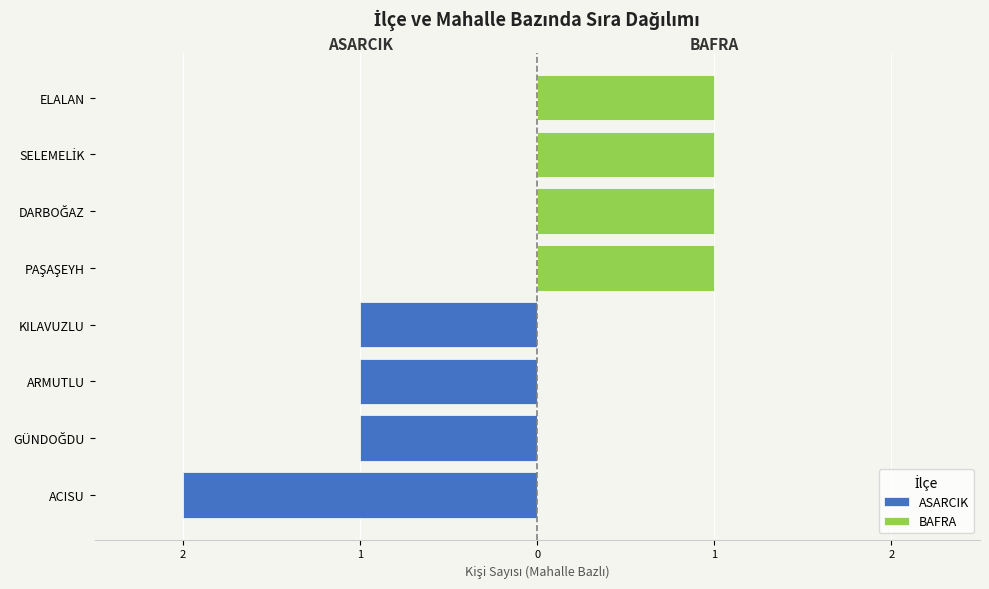

Between KILAVUZLU and PAŞAŞEYH, which series saw the biggest shift?

ASARCIK